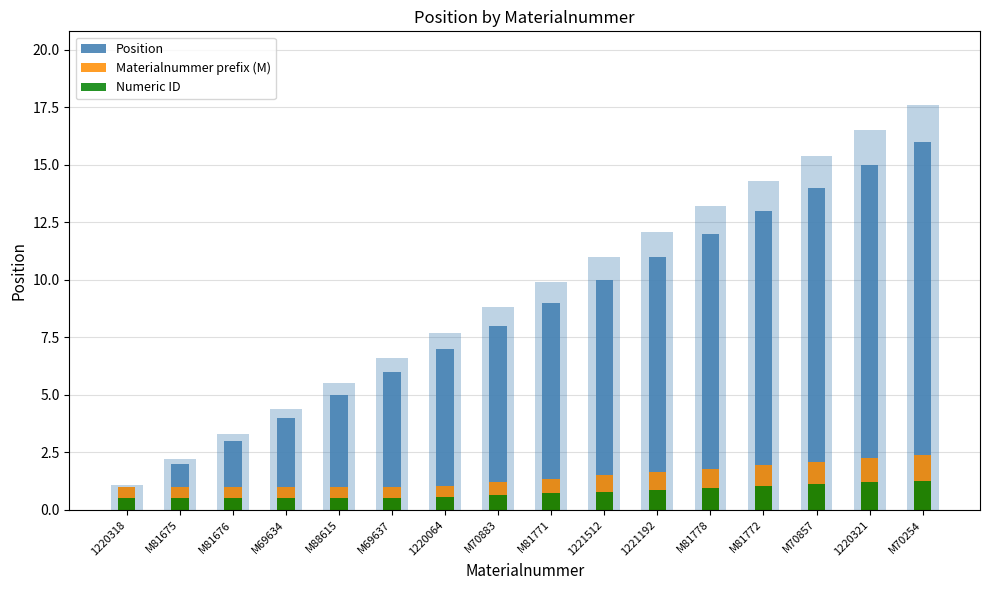

Between 1220318 and M70254, which series saw the biggest shift?

Position